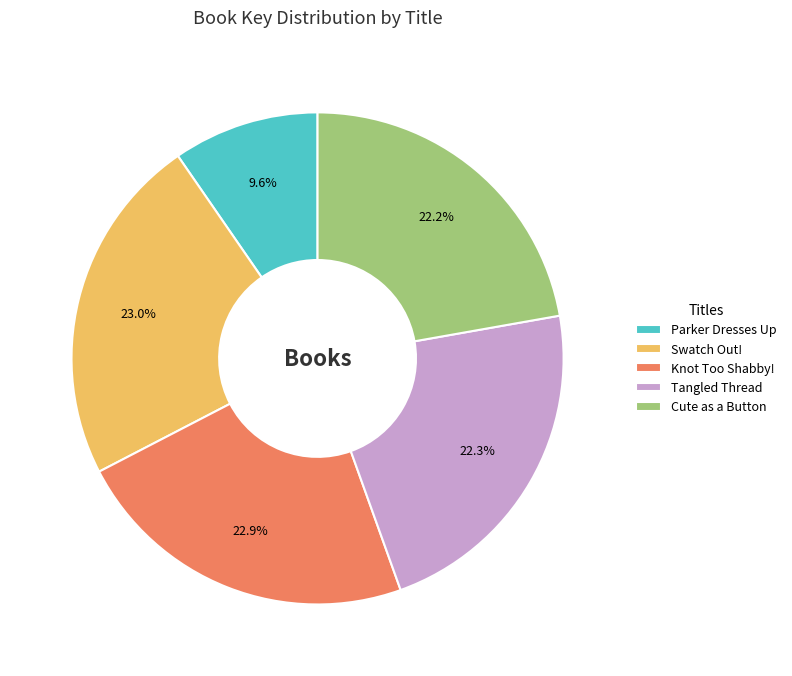

What is the smallest slice in the pie chart?

Parker Dresses Up